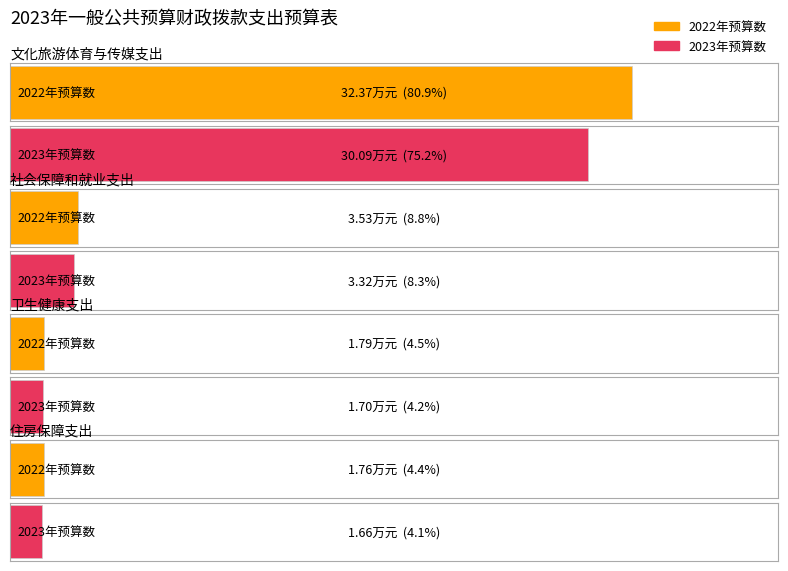

Rank the series by their maximum value, from highest to lowest.

2022年预算数, 2023年预算数